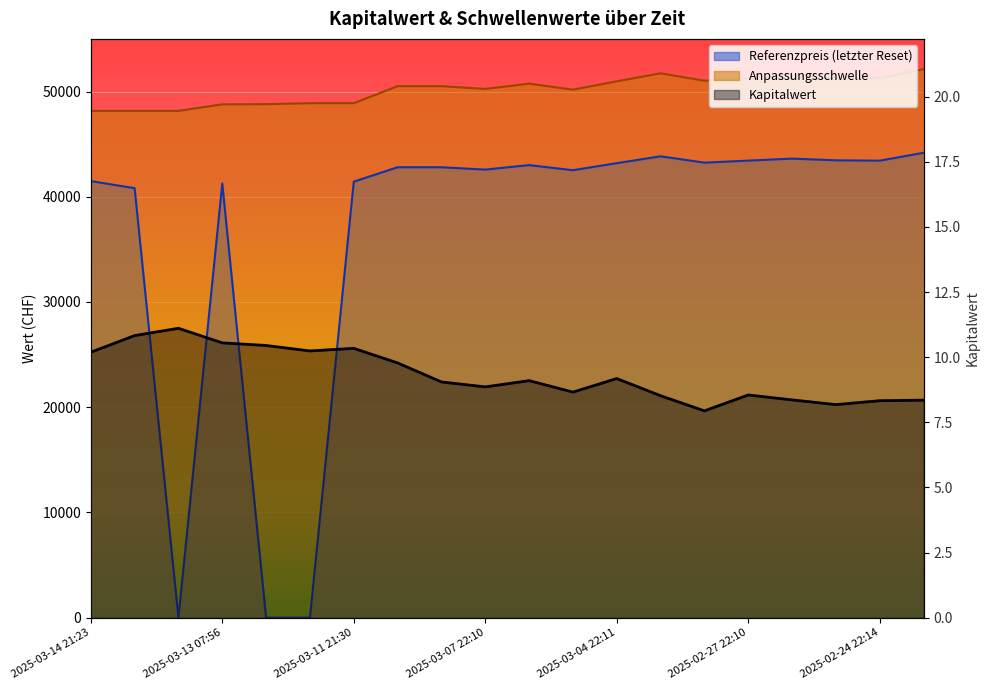

How many interior local valleys does the Referenzpreis series have?

5